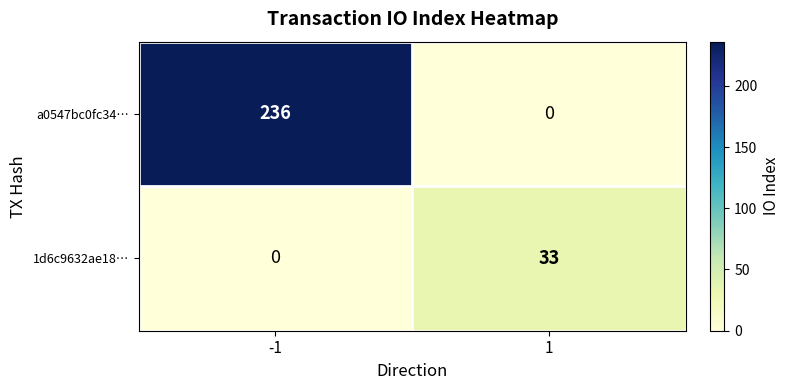

At how many categories does at least one series exceed 120?

1